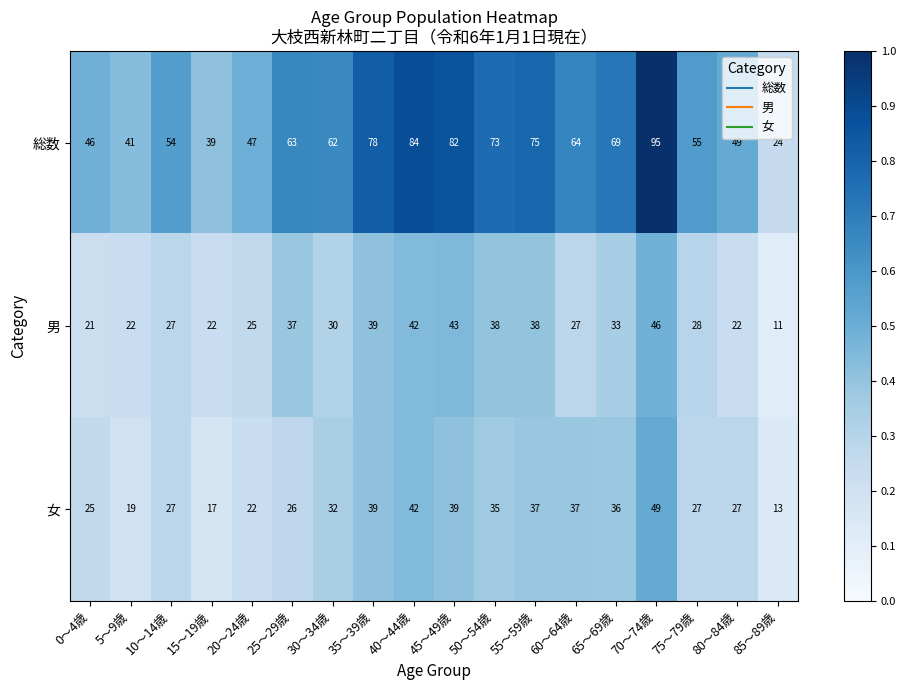

The value of 男 at 40～44歳 is 42. True or false?

True